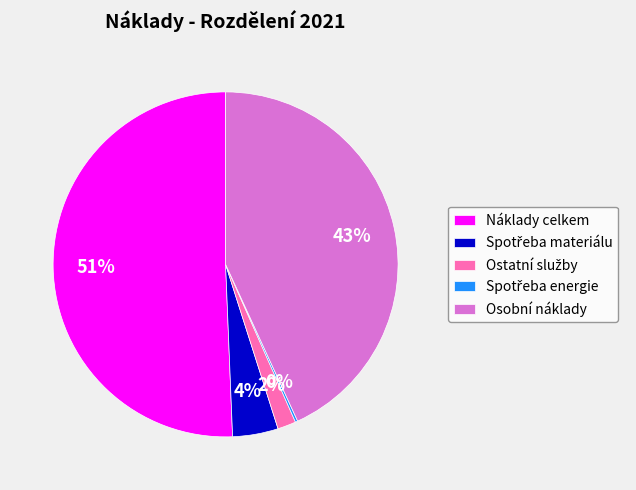

What percentage is the Osobní náklady slice, to the nearest percent?

43%